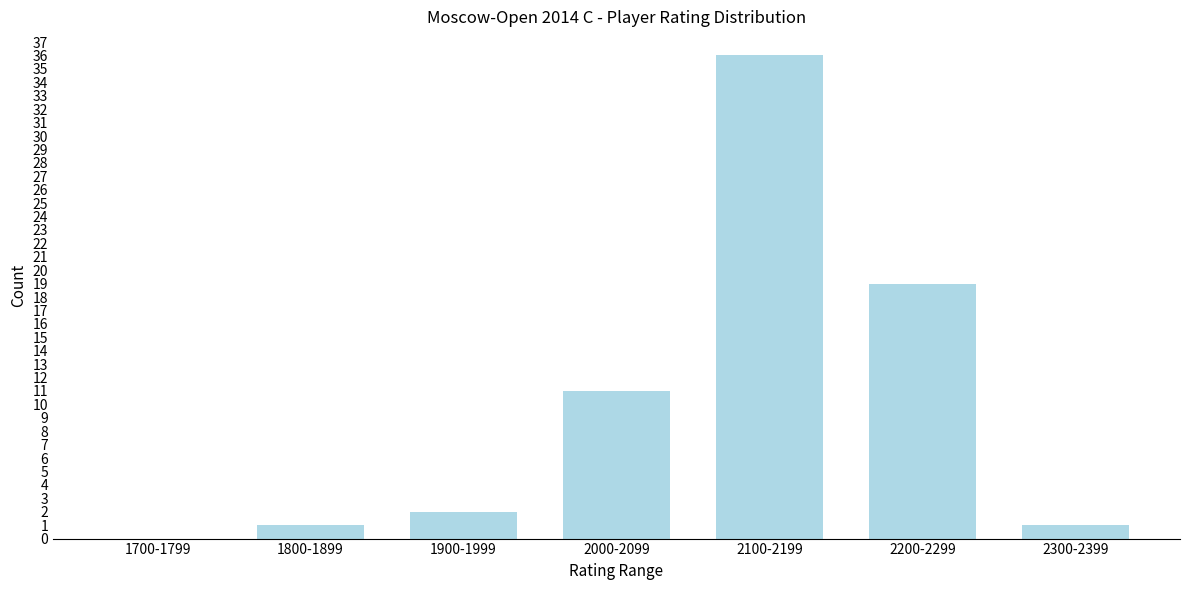

Reading left to right, list all the values displayed in this chart.

1700-1799=0	1800-1899=1	1900-1999=2	2000-2099=11	2100-2199=36	2200-2299=19	2300-2399=1